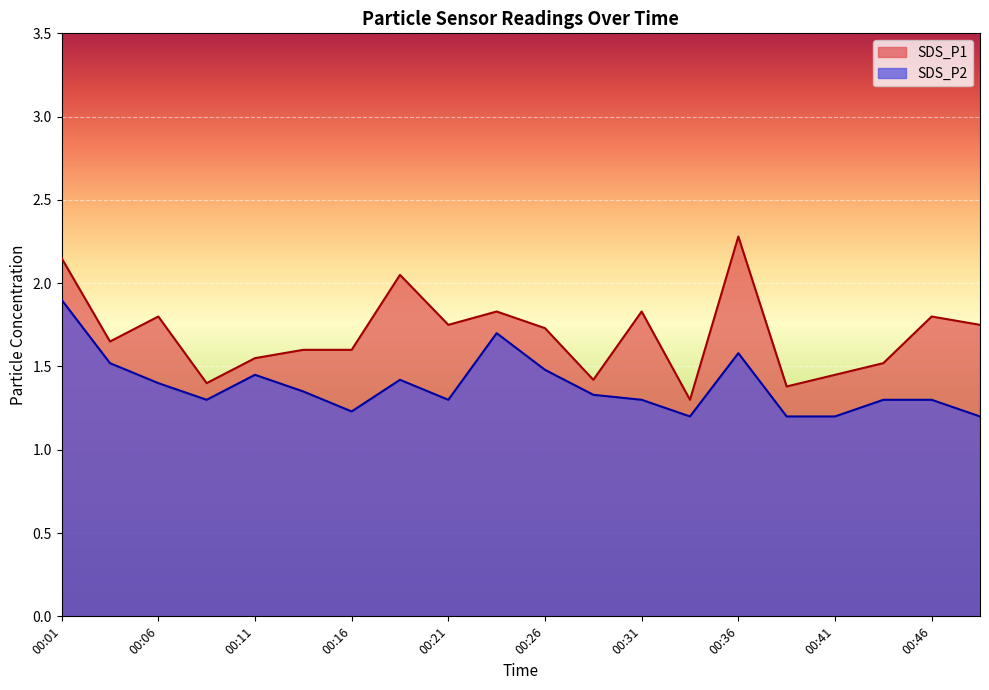

Is it true that SDS_P1 equals 1.8 at 00:48?

True